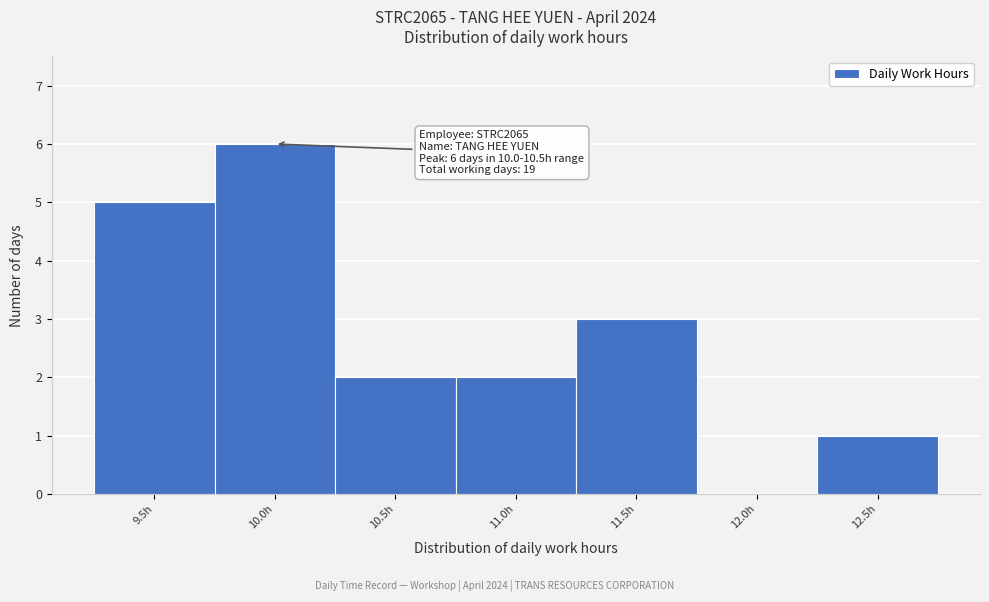

Reading left to right, transcribe all the data shown in this chart.

9.5h=5	10.0h=6	10.5h=2	11.0h=2	11.5h=3	12.0h=0	12.5h=1